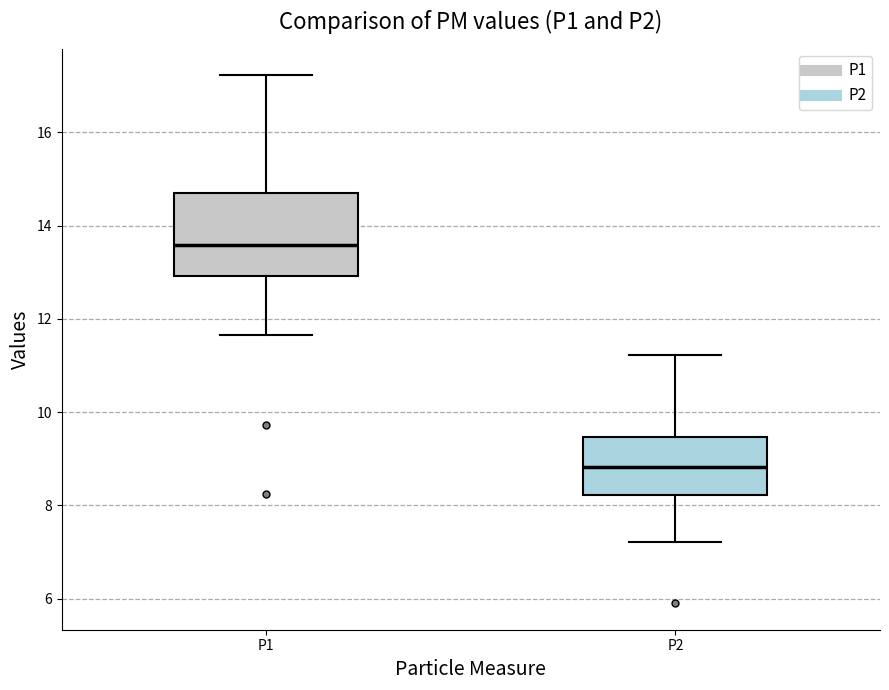

Which box has the lowest median line?

P2